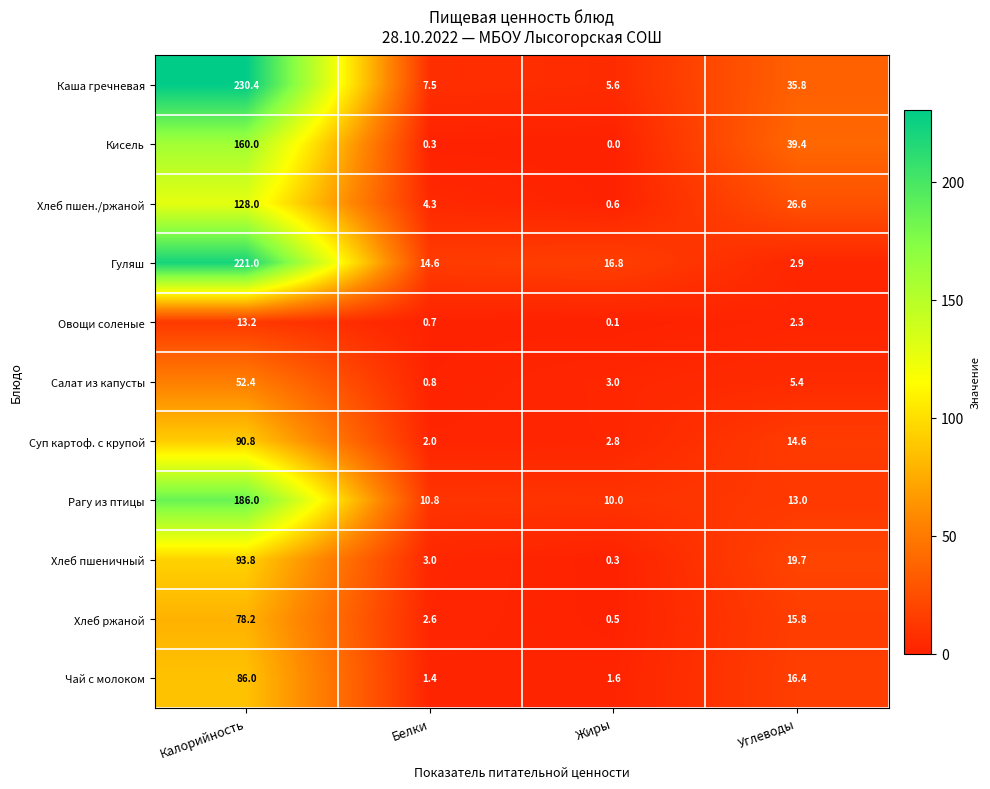

Is it true that Салат из капусты equals 72.4 at Калорийность?

False